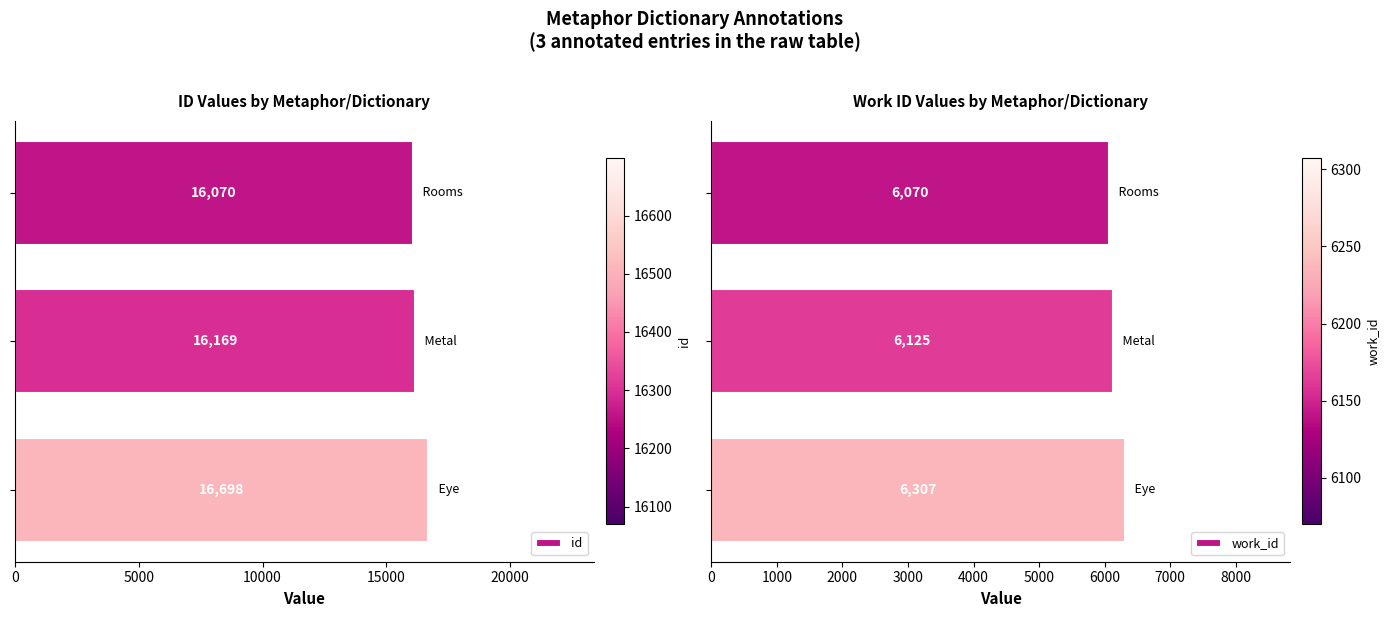

How many bars are there in each group?

2